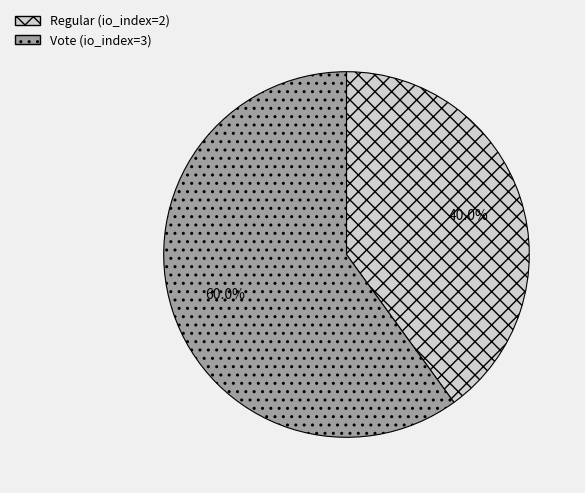

True or false: Regular (io_index=2) accounts for 54% of the total.

False